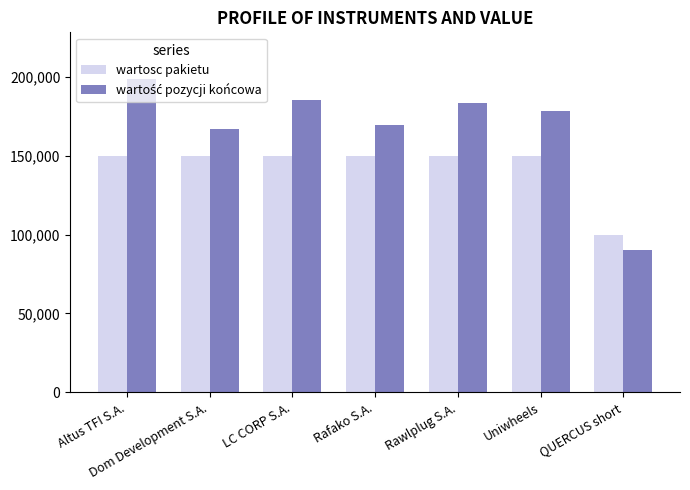

What is the total value across all series at Rafako S.A.?

319282.8